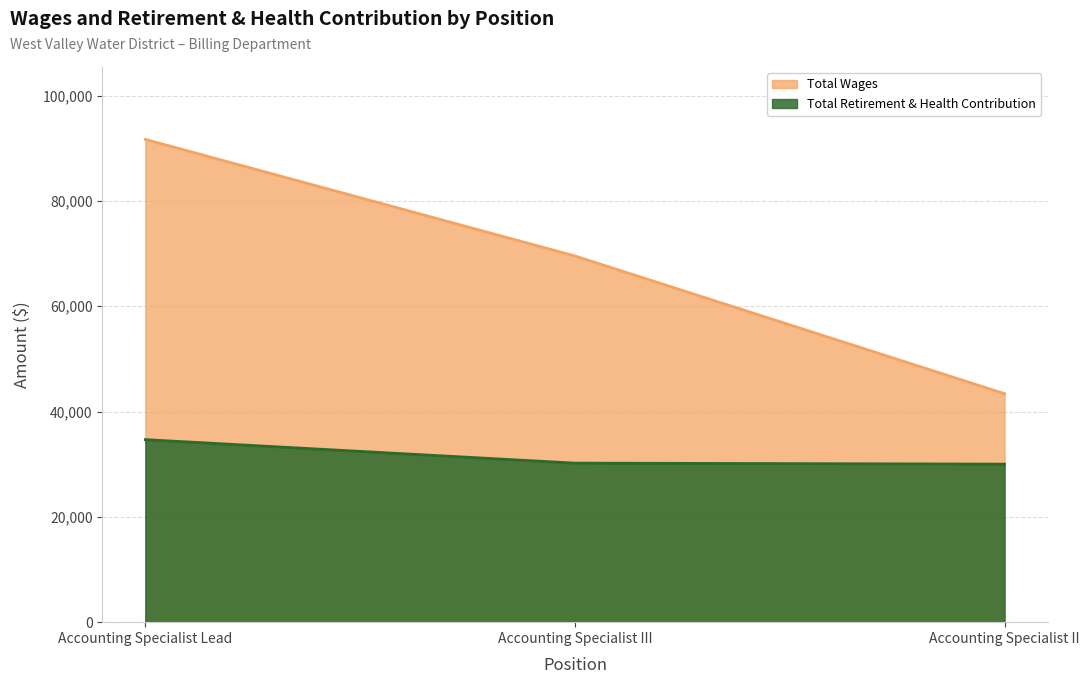

At which category does the chart reach its minimum across all series?

Accounting Specialist II